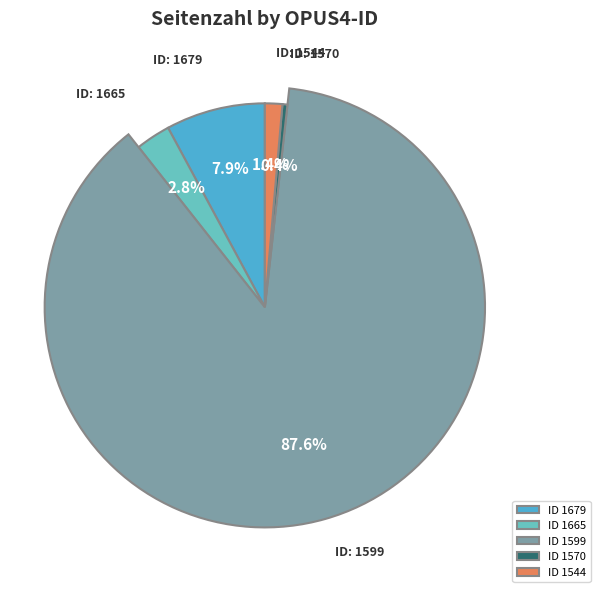

The 1570 slice represents 1% of the pie. True or false?

False